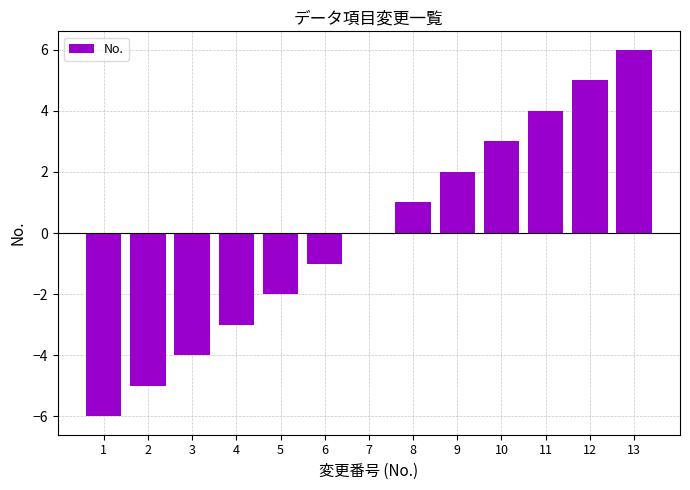

Count the number of categories in the chart.

13